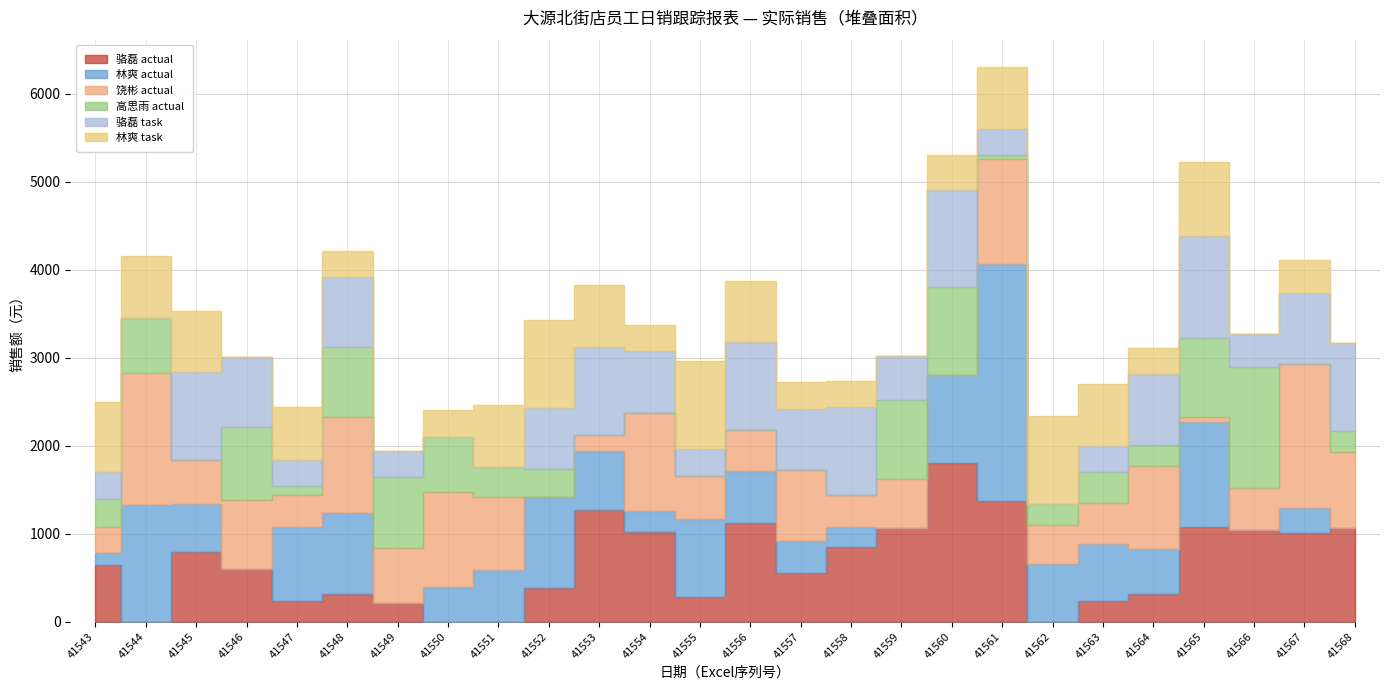

What is the average value of the 高思雨 actual series?

385.8